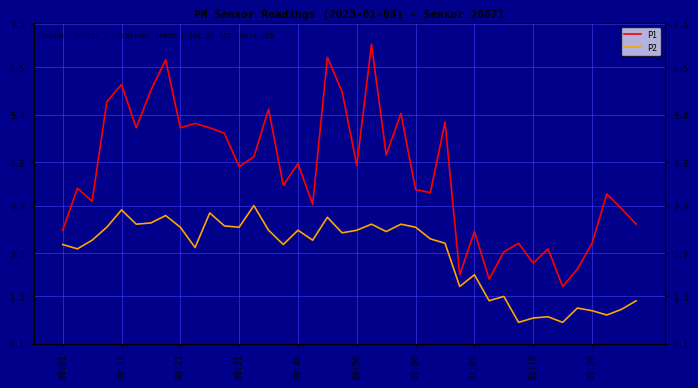

What is the greatest value displayed?

7.0